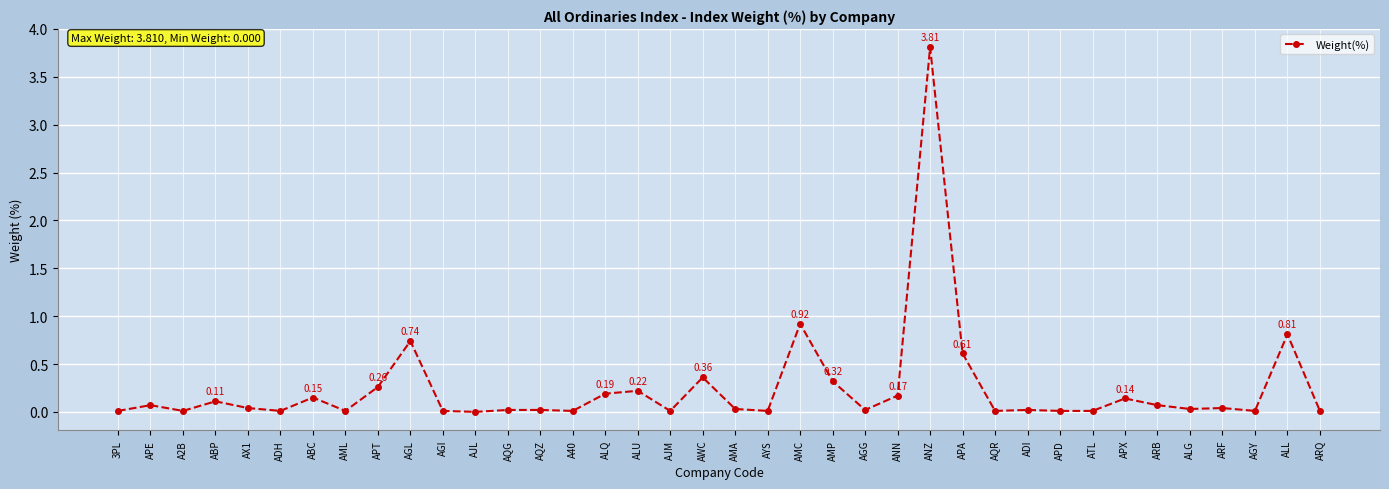

Which label corresponds to the largest value in the chart?

ANZ